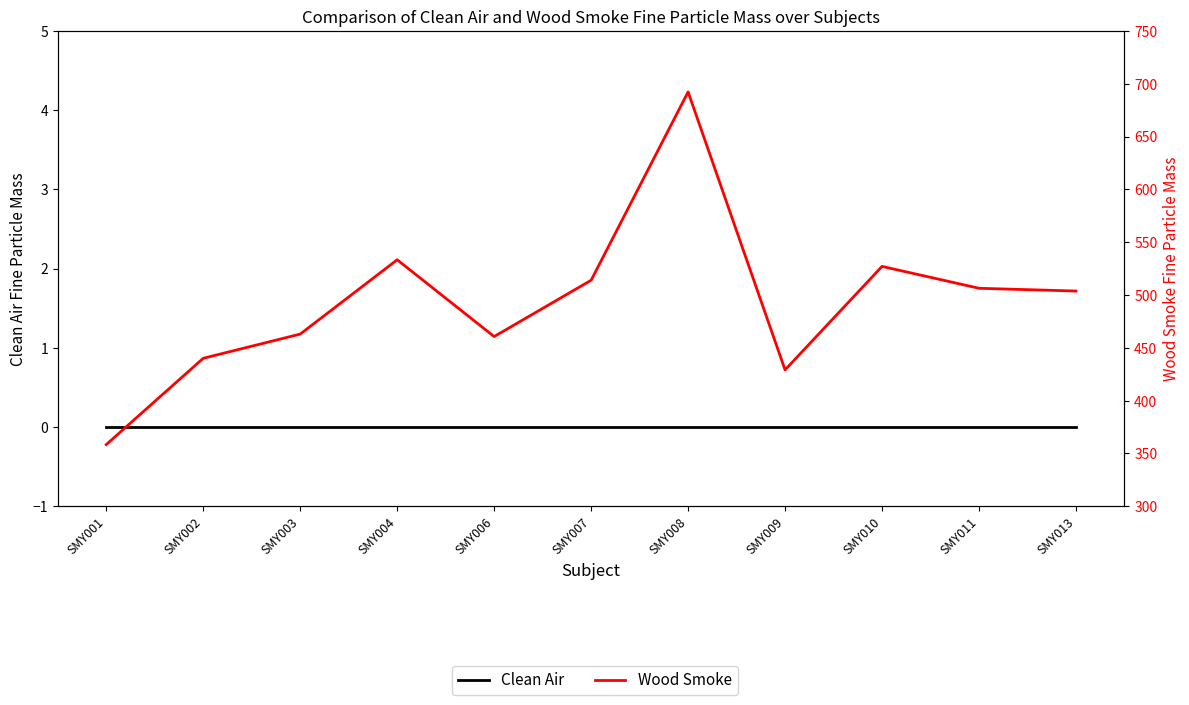

List the labels in order of Wood Smoke value, largest first.

SMY008, SMY004, SMY010, SMY007, SMY011, SMY013, SMY003, SMY006, SMY002, SMY009, SMY001